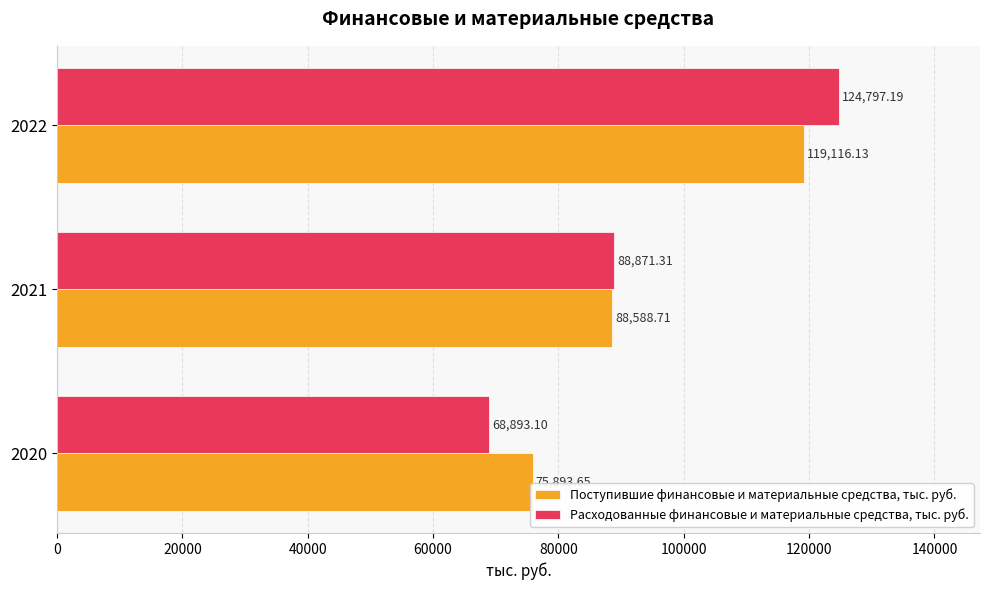

What is the smallest value displayed?

68893.1